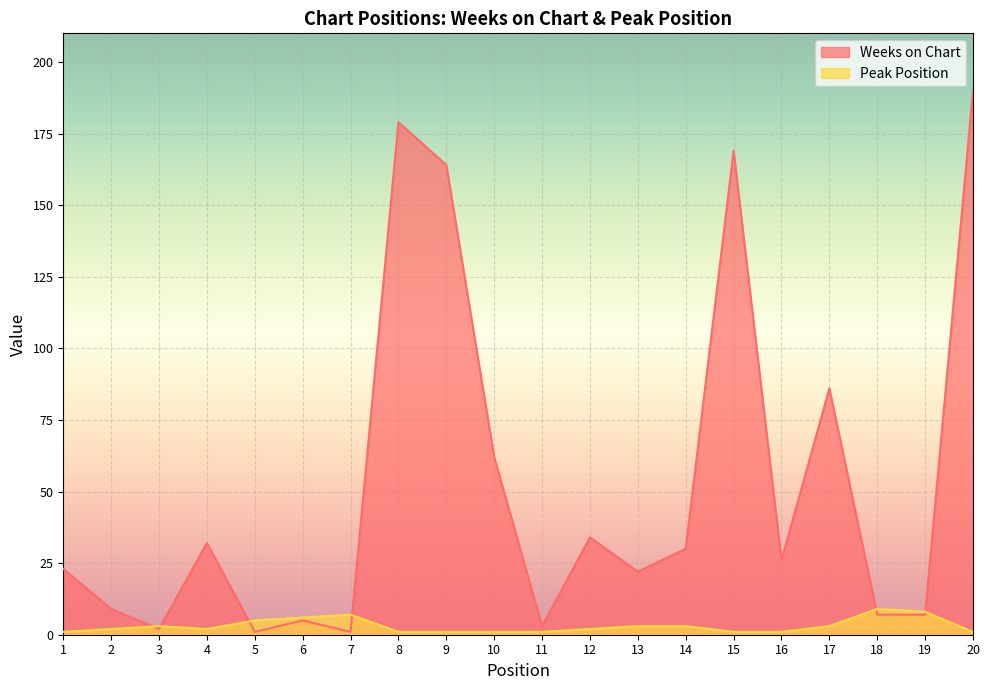

The Peak Position series shows 1 at 15. True or false?

False